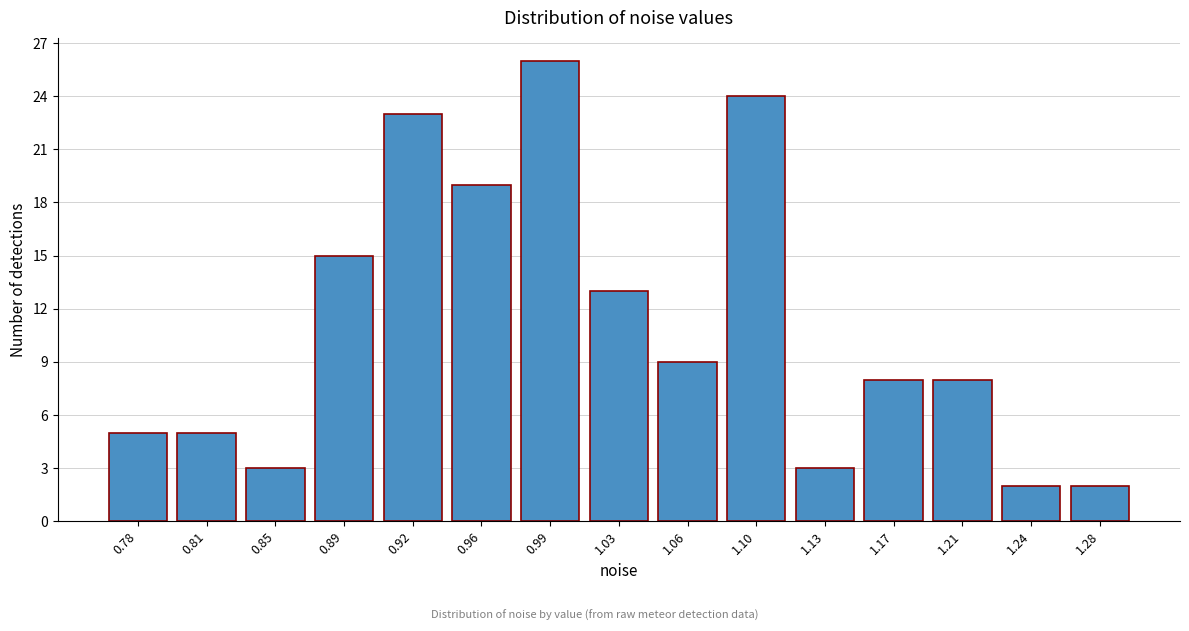

Reading right to left, extract all data points from this chart.

2	2	8	8	3	24	9	13	26	19	23	15	3	5	5